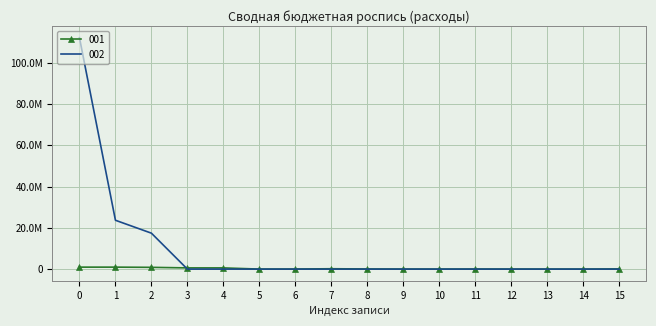

Is the value of 002 at 11 greater than the value of 001 at 7?

No